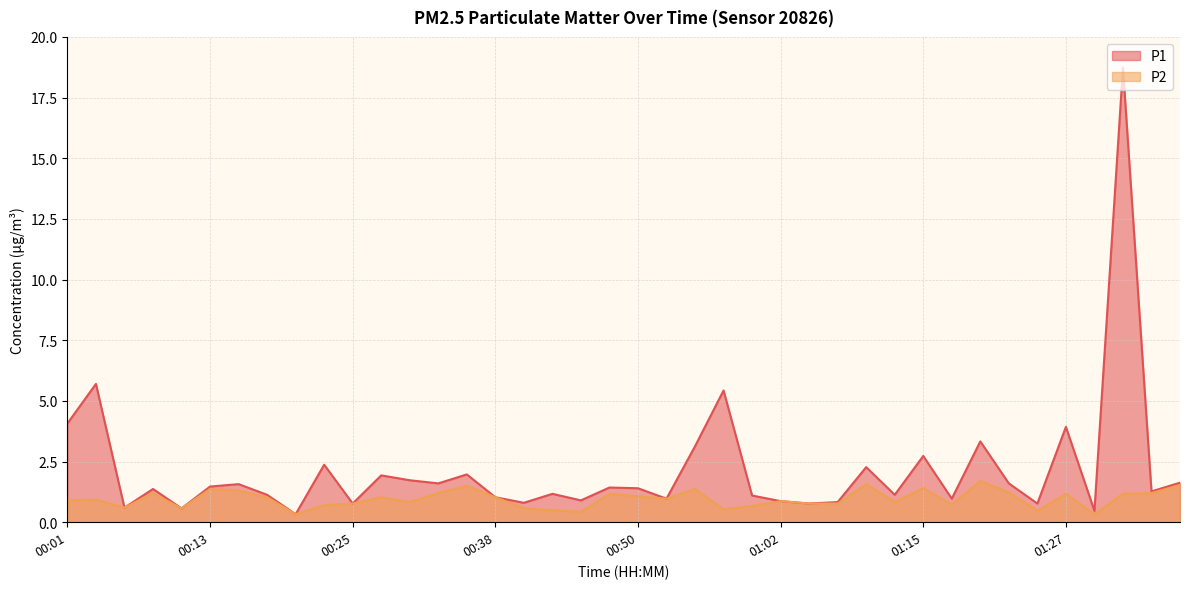

What is the maximum value shown in the chart?

18.7